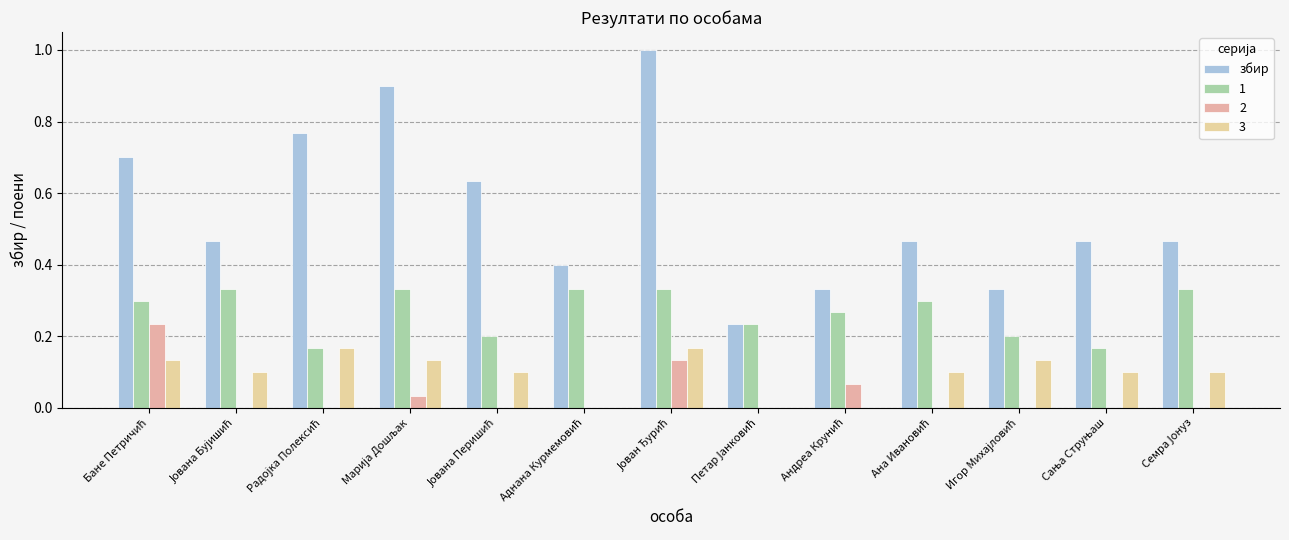

How many distinct data groups are displayed?

4